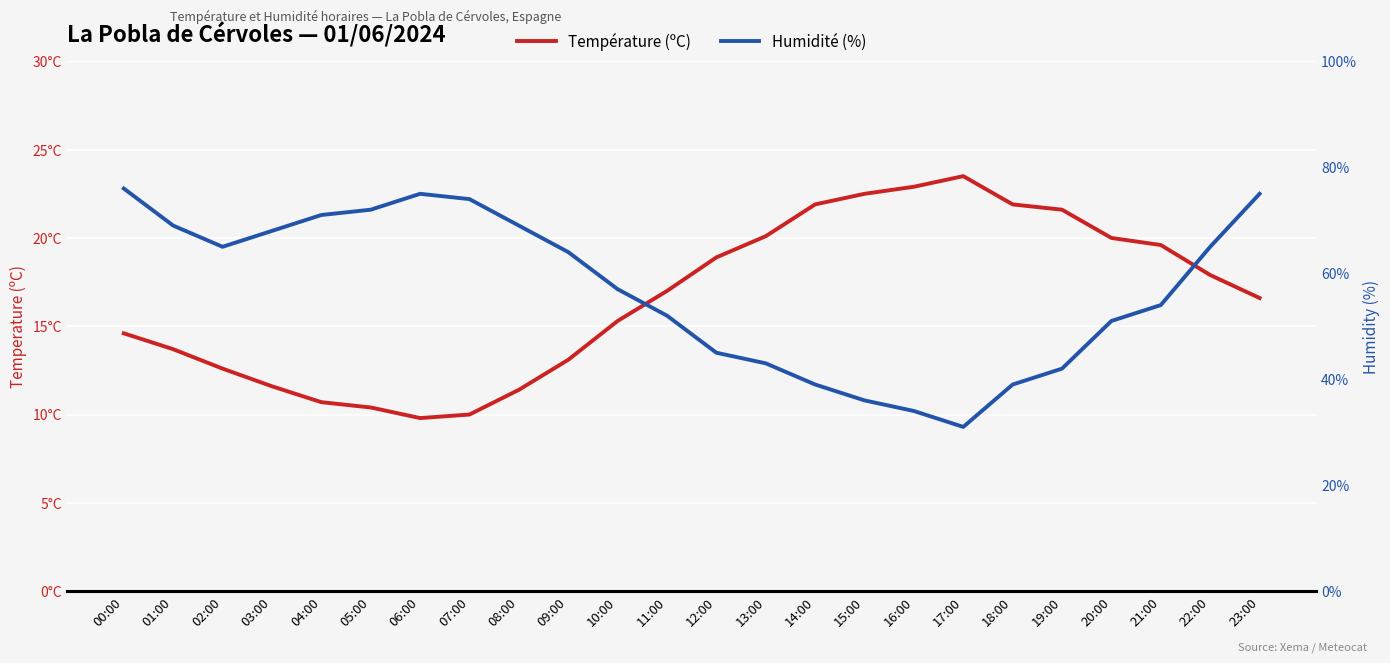

In Humidité (%), how many points are higher than both neighbors (excluding endpoints)?

1